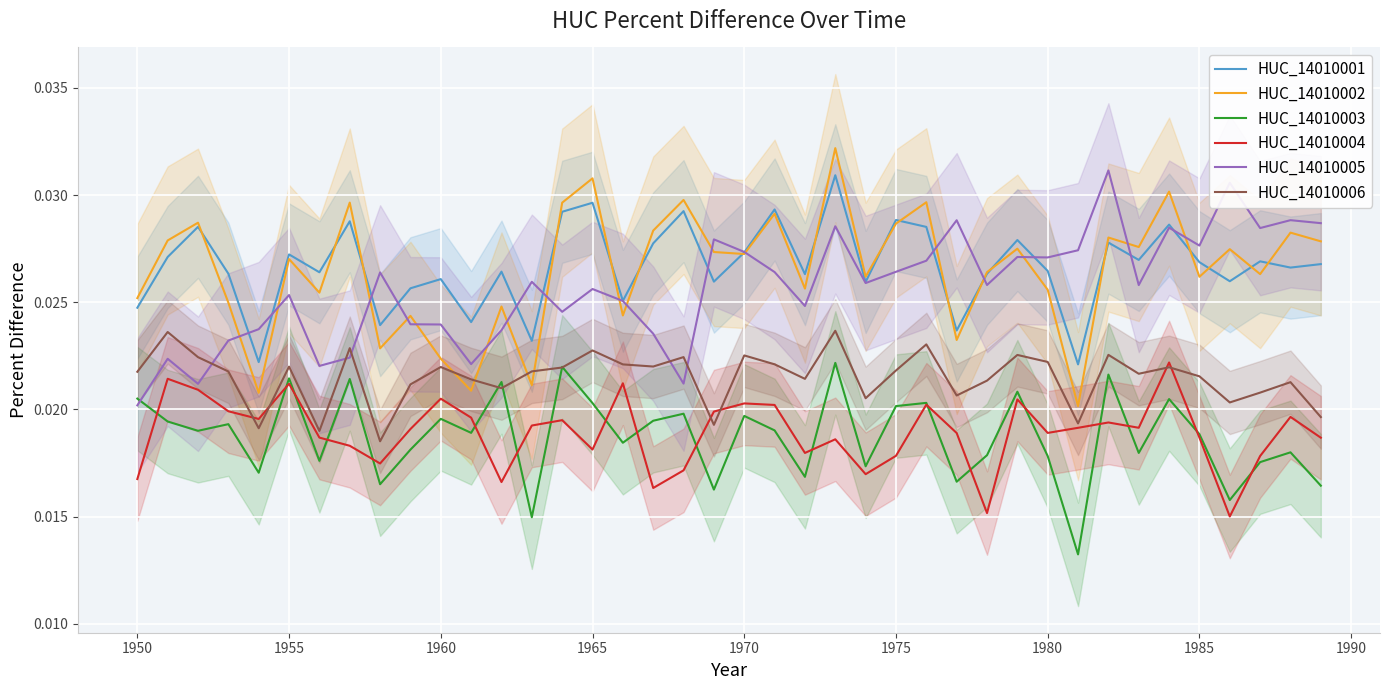

Where is HUC_14010005 nearest to the value 0?

1950